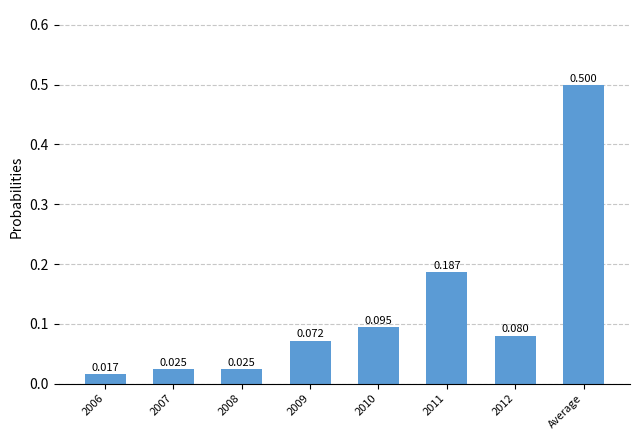

How many bars are there in total?

8